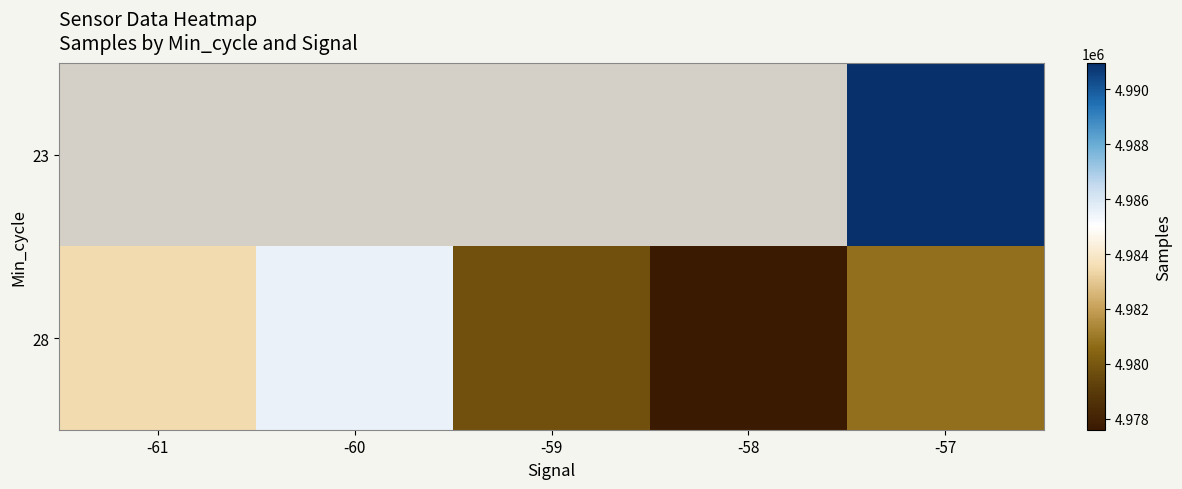

Which series changed the most between -59 and -58?

28